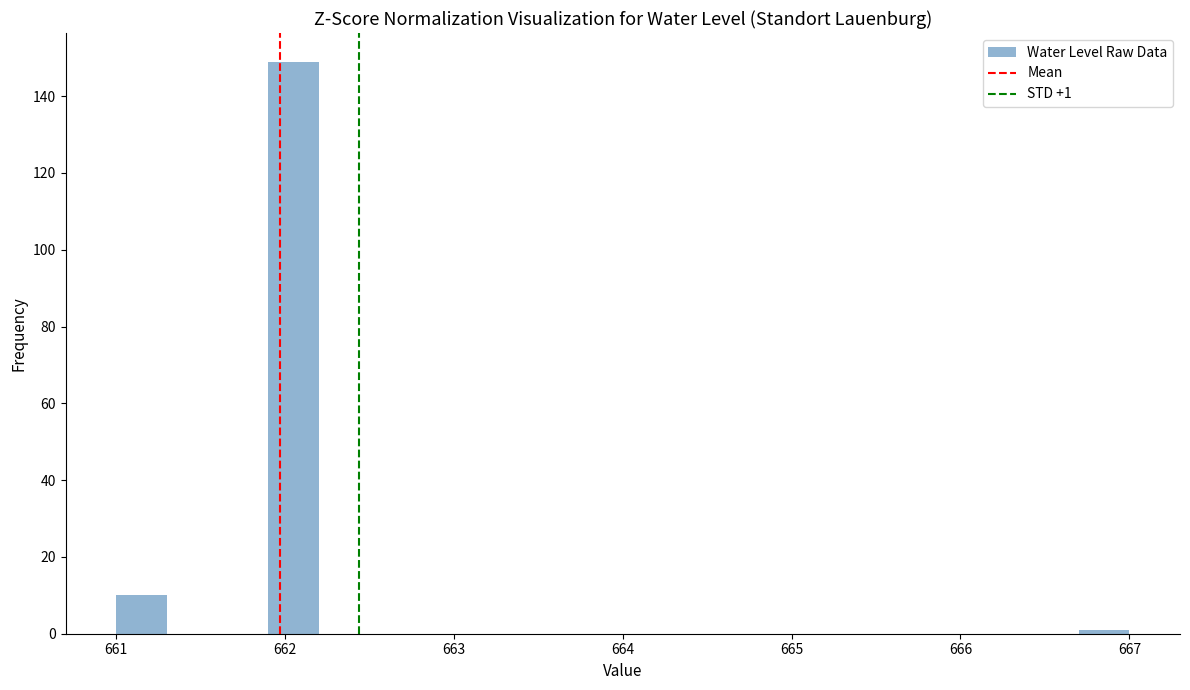

Read against the x-axis, roughly where is the centre of the tallest bar?

662.1